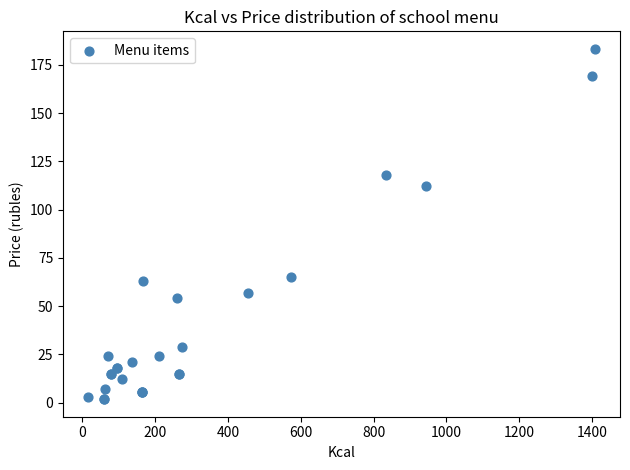

What Y value in the scatter plot is closest to 92?

112.0